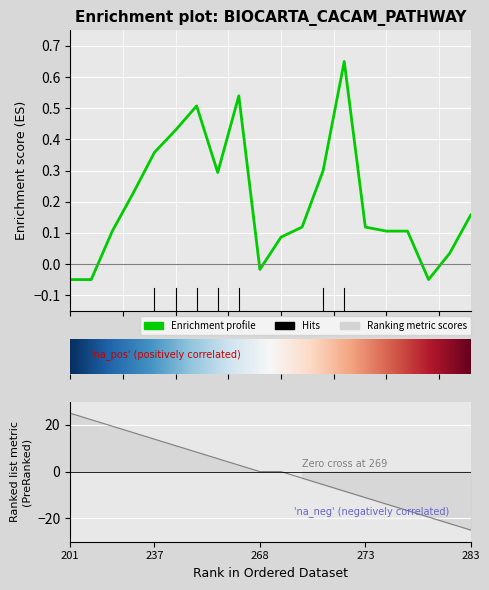

True or false: the data shows 1.2 at 272.

False